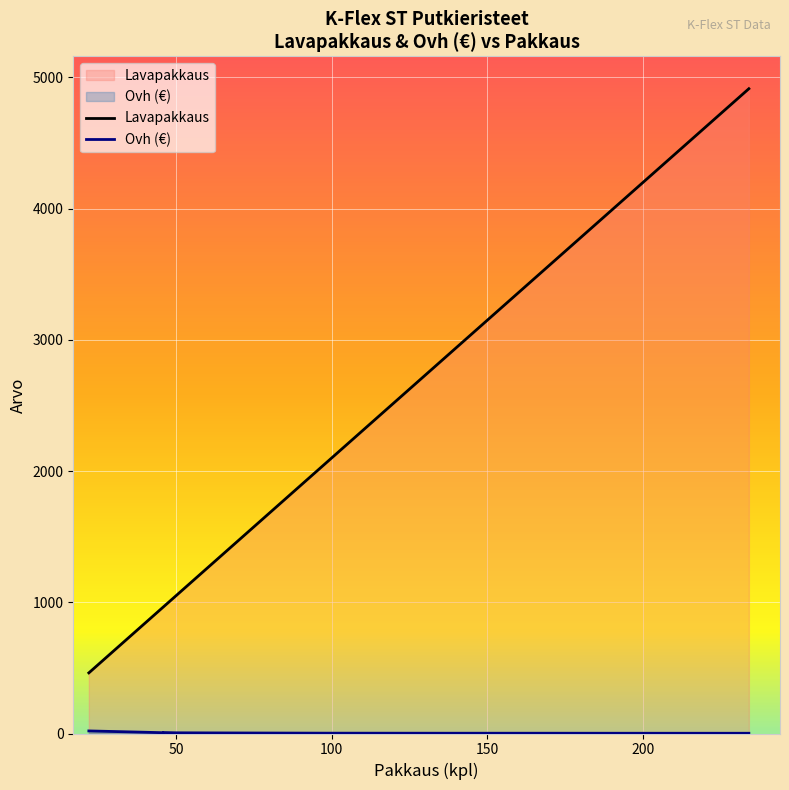

Rank the series by their maximum value, from highest to lowest.

Lavapakkaus, Ovh (euro)